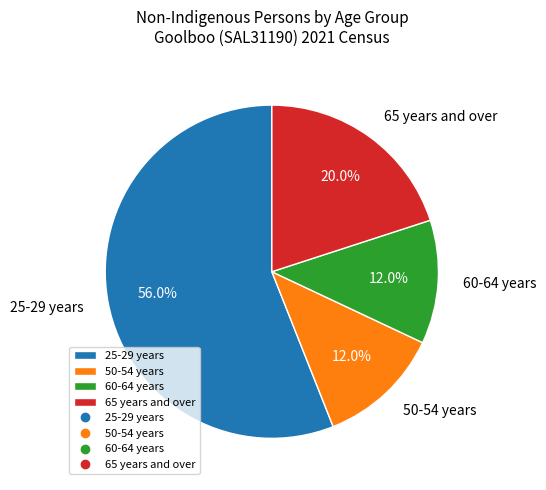

Does any single category account for the majority?

Yes